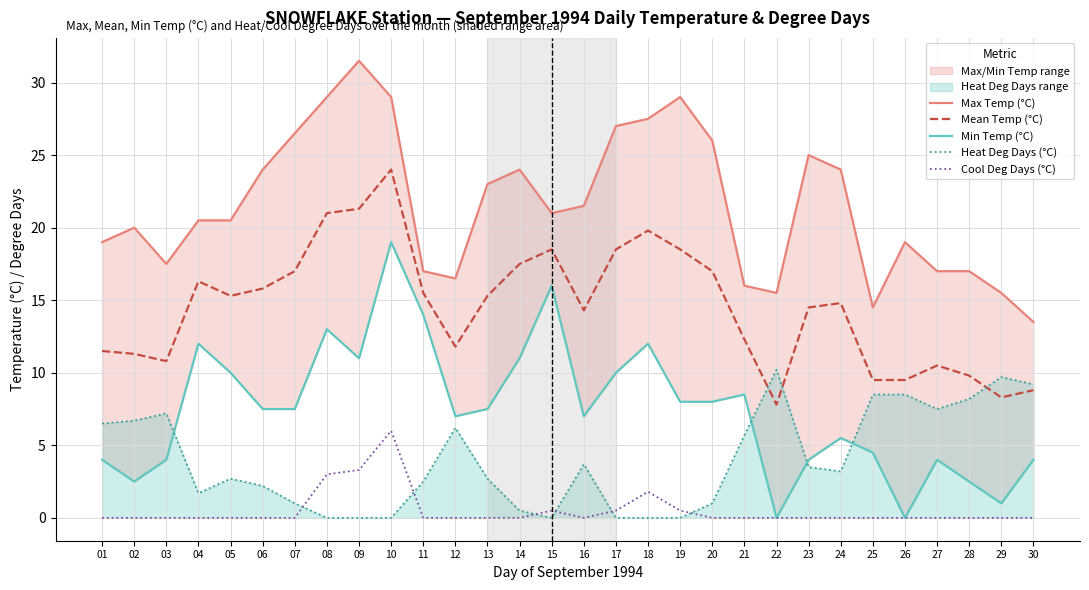

At which label does Mean Temp (°C) first exceed 15?

04